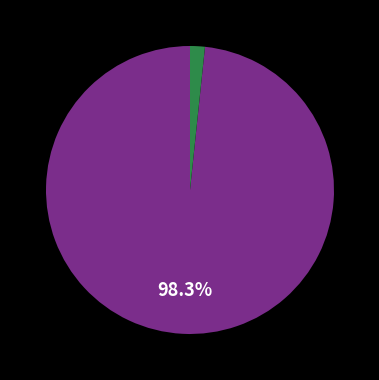

Is there a majority slice in this chart?

Yes